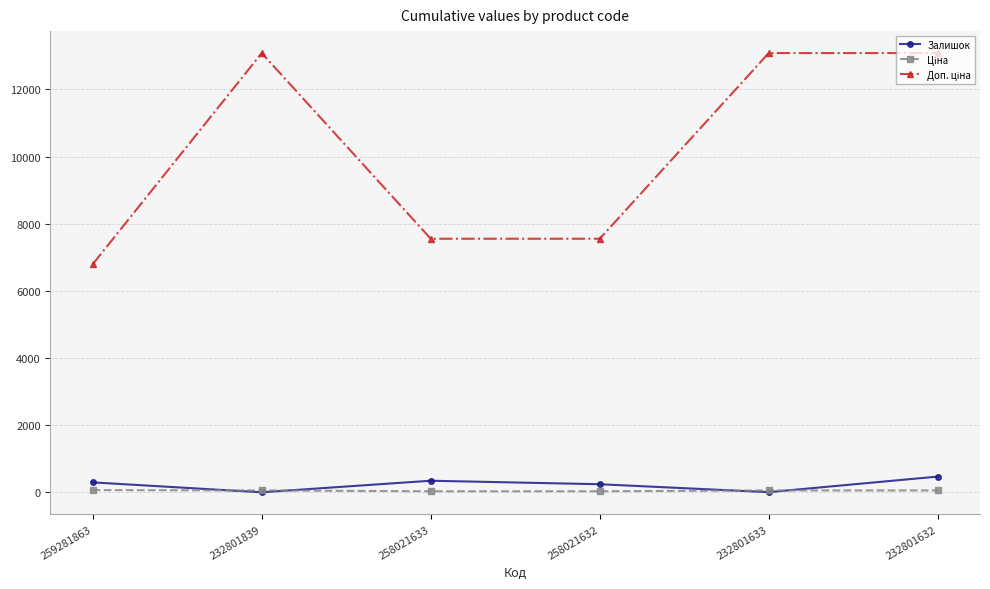

At how many categories does at least one series exceed 9026?

3